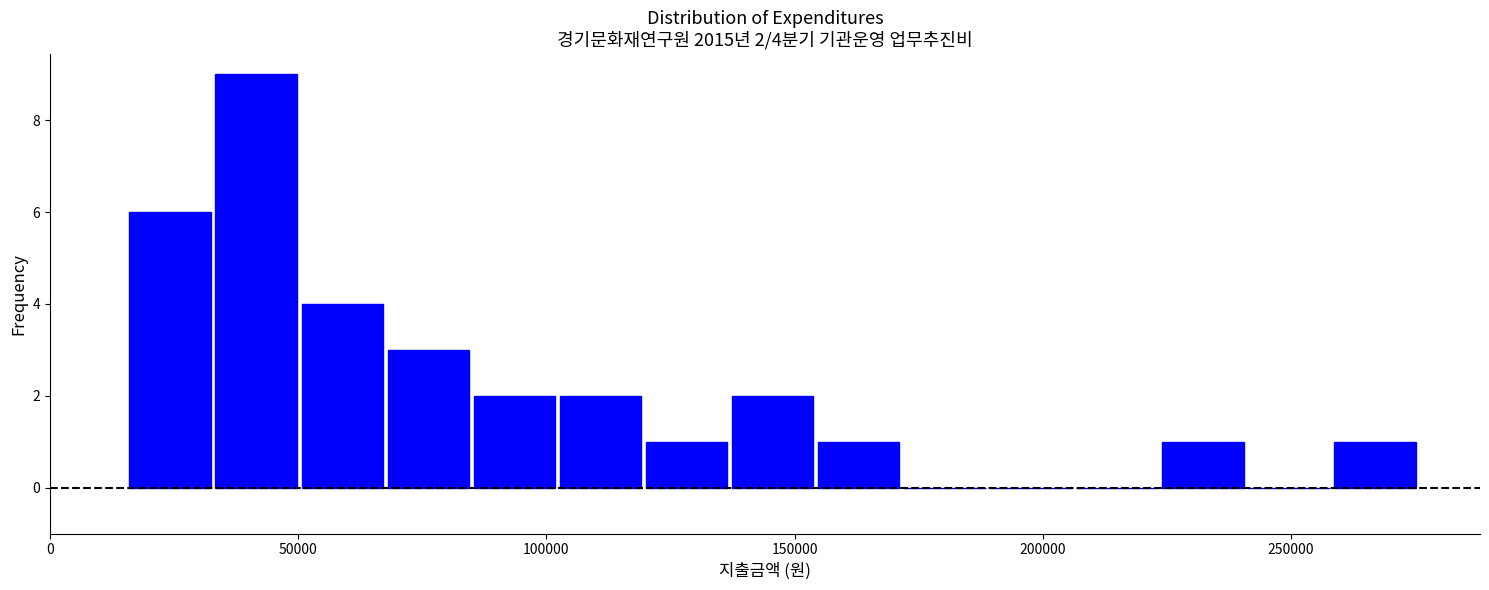

Around what value on the x-axis is the tallest bar? Give the approximate position of its centre, as read against the axis.

40000